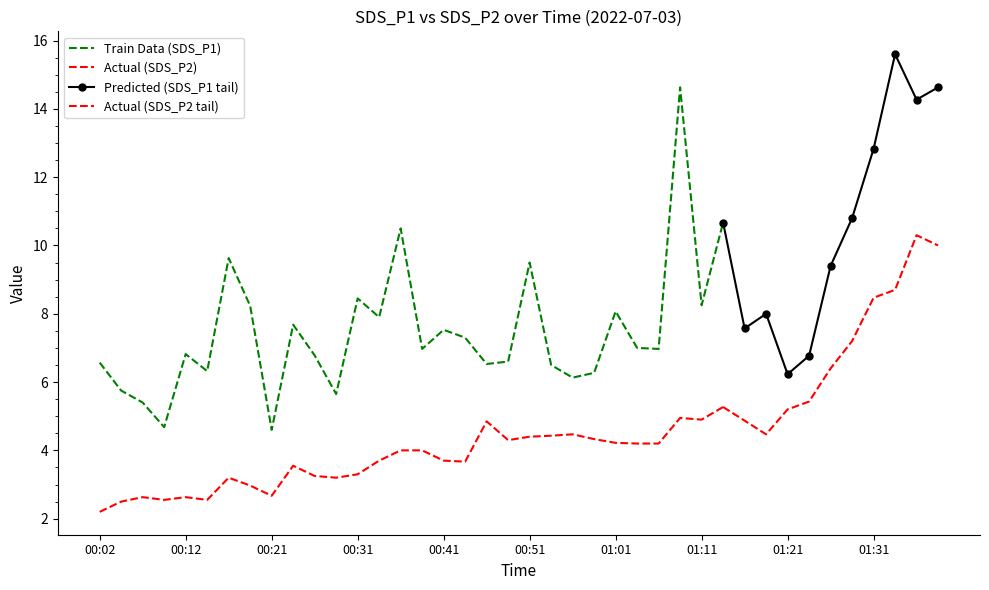

What is the label of the 35th point from the left?

01:26